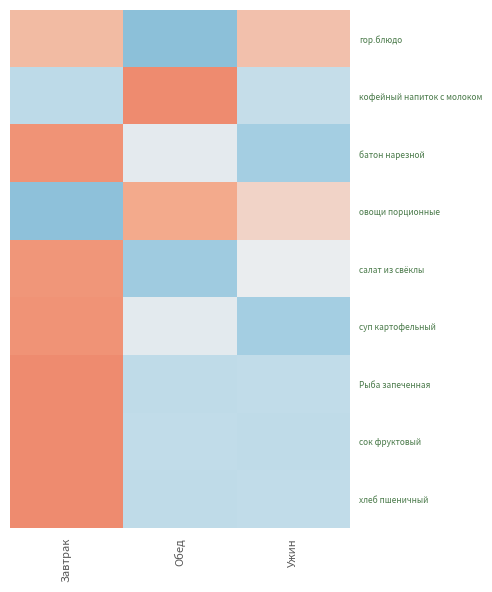

Rank the series at Ужин from lowest to highest value.

батон нарезной, суп картофельный, сок фруктовый, хлеб пшеничный, Рыба запеченная, кофейный напиток с молоком, салат из свёклы, овощи порционные, гор.блюдо